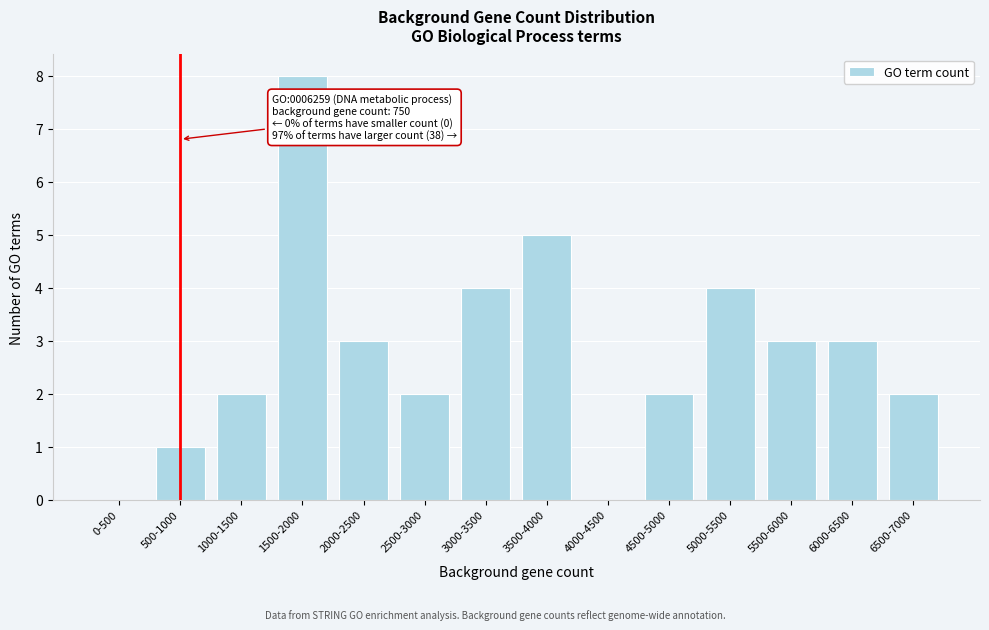

Reading left to right, transcribe all the data shown in this chart.

0-500=0	500-1000=1	1000-1500=2	1500-2000=8	2000-2500=3	2500-3000=2	3000-3500=4	3500-4000=5	4000-4500=0	4500-5000=2	5000-5500=4	5500-6000=3	6000-6500=3	6500-7000=2